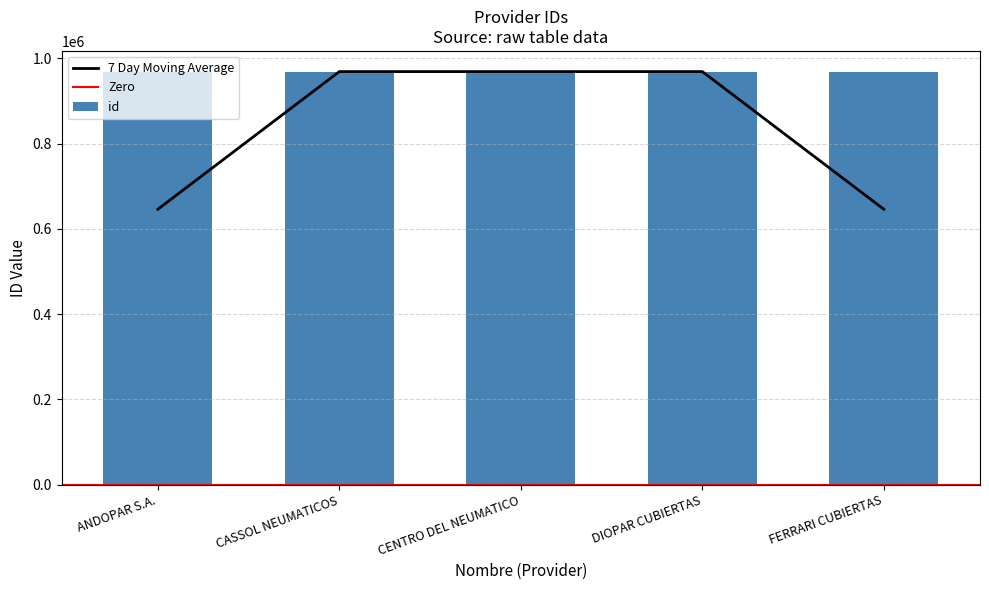

At which category does the chart reach its minimum across all series?

CENTRO DEL NEUMATICO